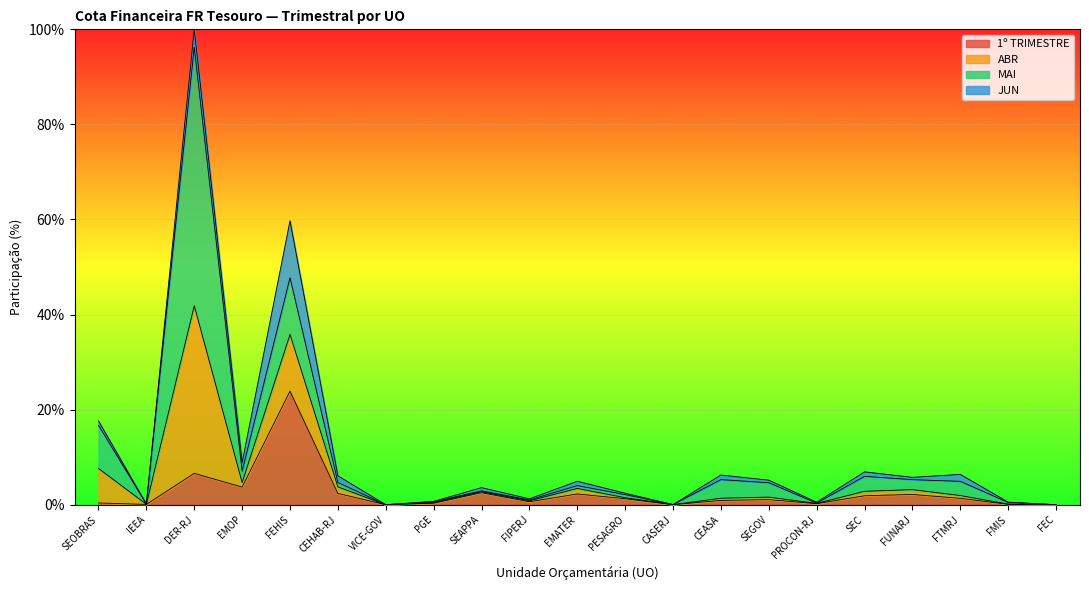

Which category has the highest value in the 1º TRIMESTRE series?

FEHIS